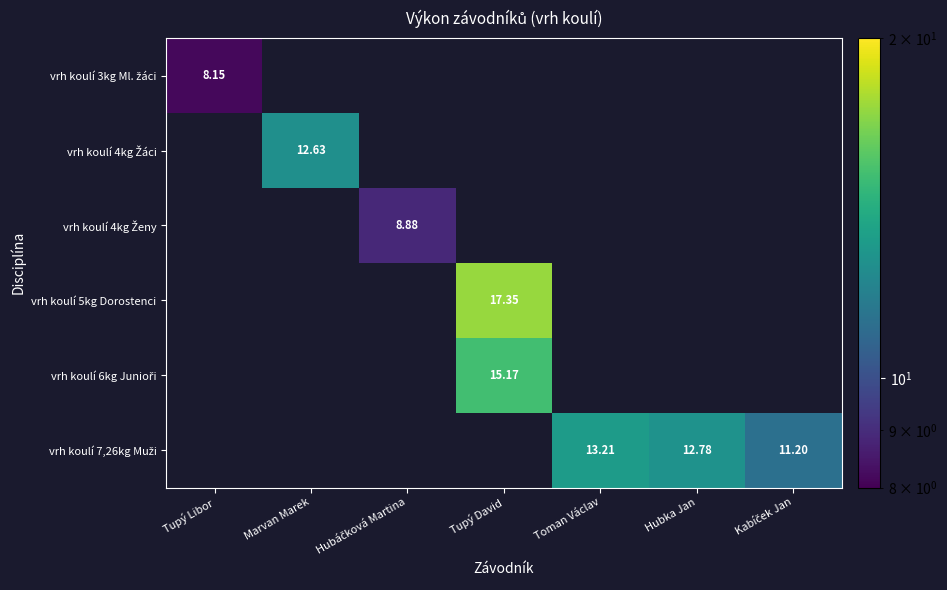

List the labels in order of vrh koulí 3kg Ml. žáci value, smallest first.

Tupý Libor, Marvan Marek, Hubáčková Martina, Tupý David, Toman Václav, Hubka Jan, Kabíček Jan